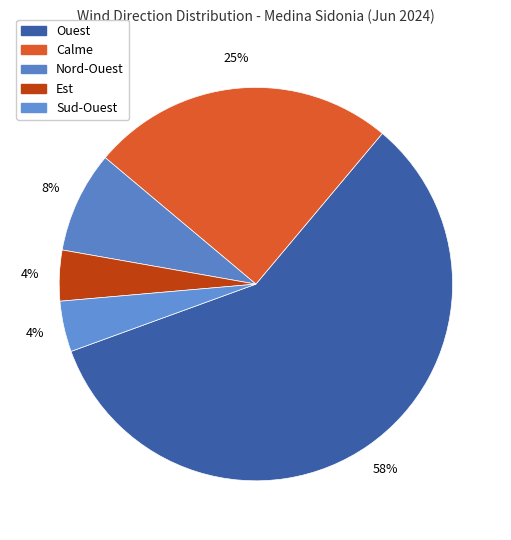

What is the change in value from Ouest to Est?

-13